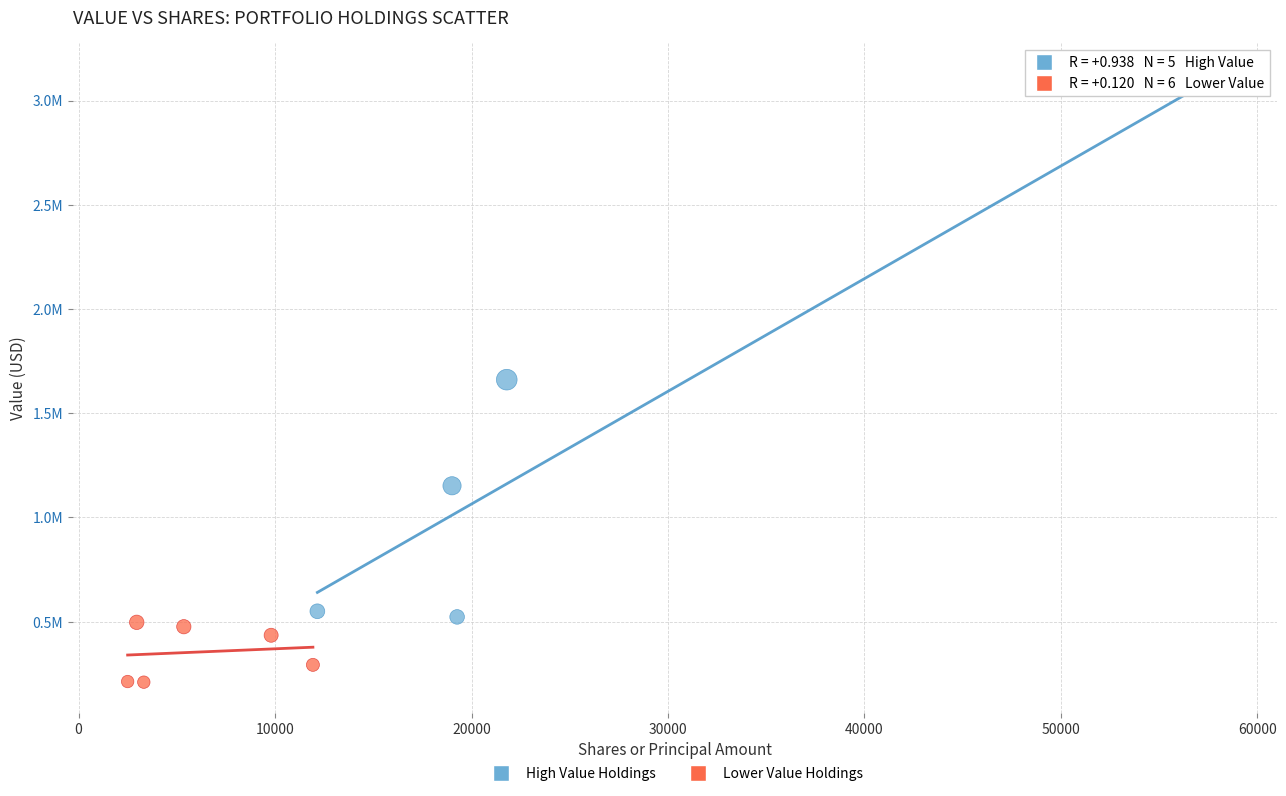

Which series reaches the minimum Y coordinate?

Lower Value Holdings